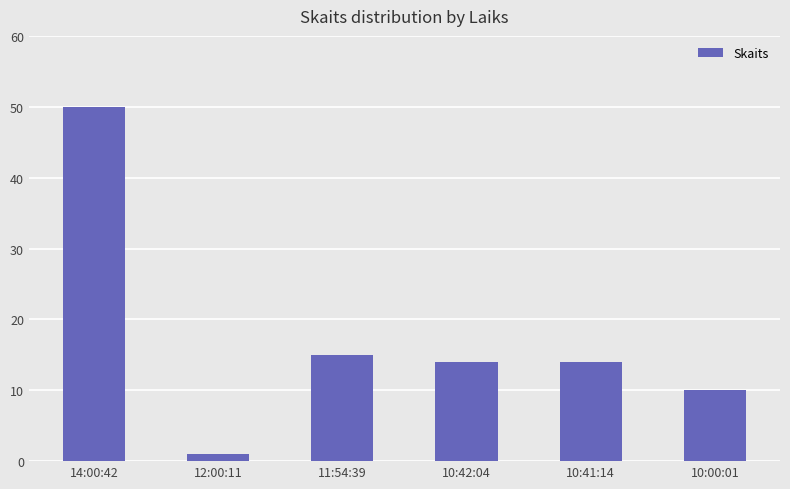

What is the sum of the values at 12:00:11 and 10:42:04?

15